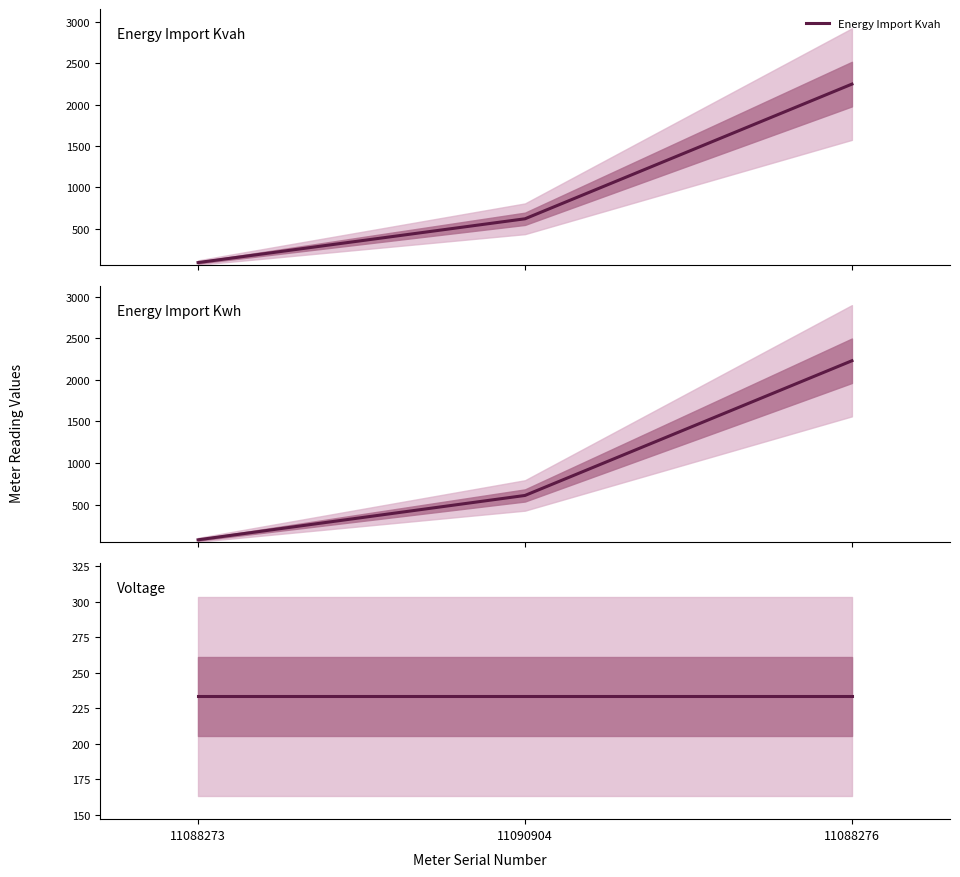

Which series has the largest total across all categories?

Energy Import Kvah